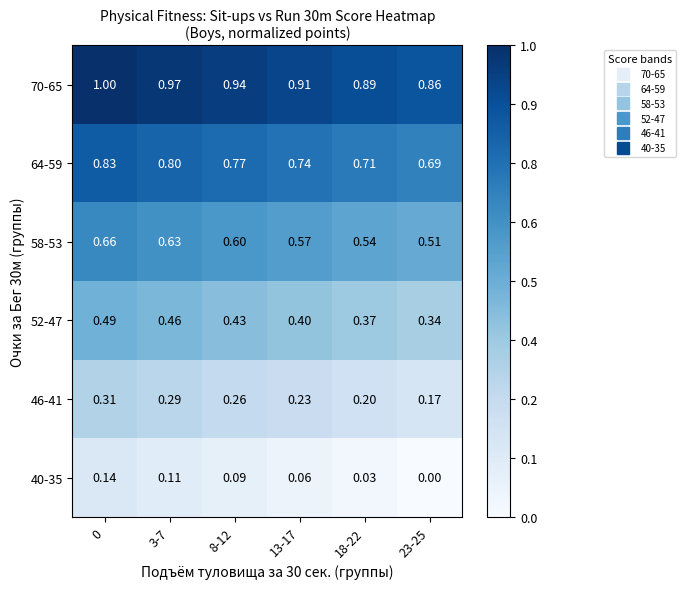

What is the total value across all series at 8-12?

3.1